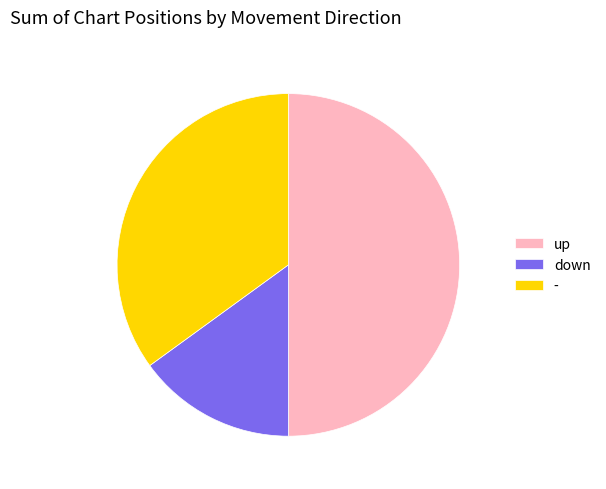

Which category has the biggest portion of the pie?

up